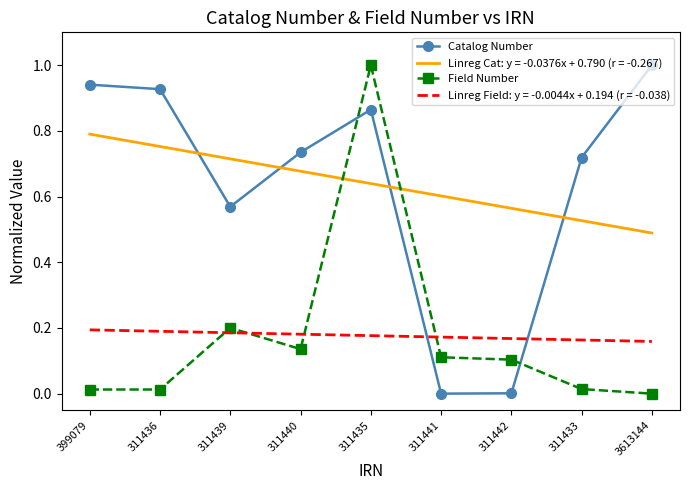

Where do Catalog Number and Field Number first cross each other?

311440 and 311435